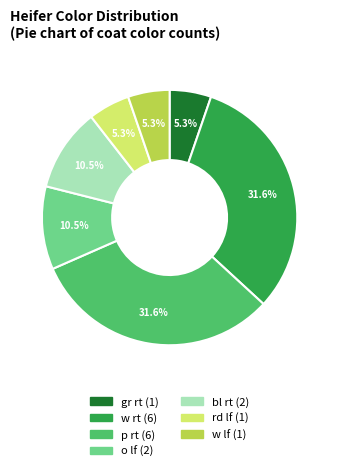

Does any single category account for the majority?

No